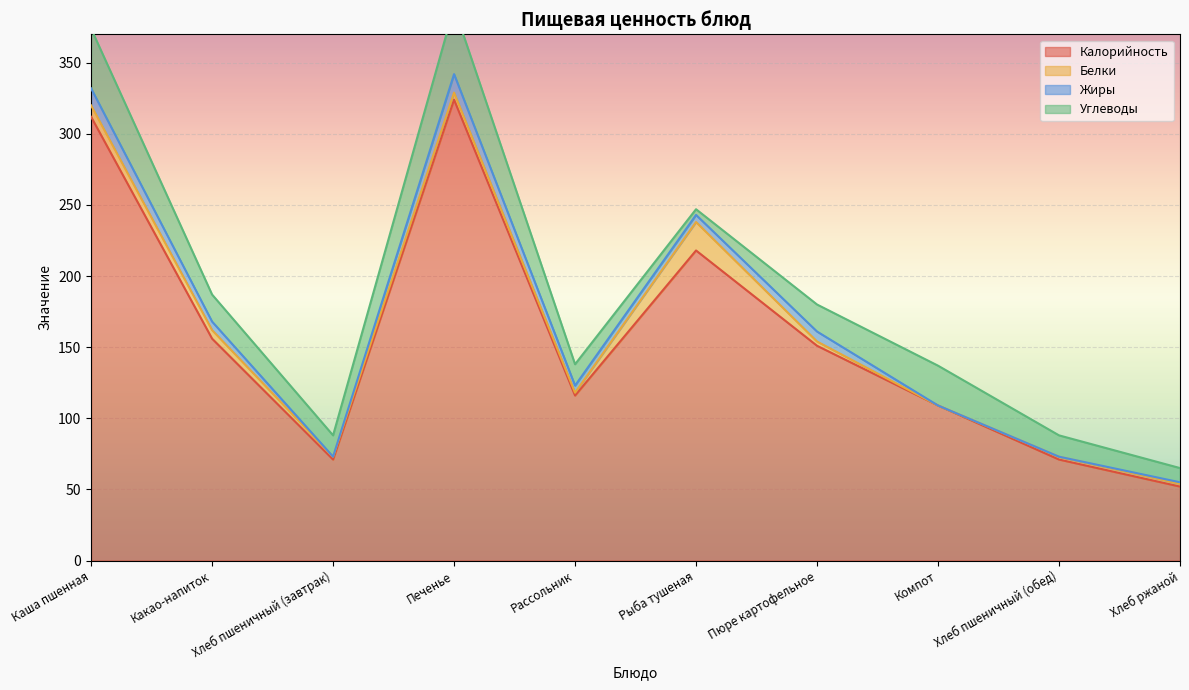

Reading left to right, what are all the values shown in this chart?

Калорийность: Каша пшенная=312	Какао-напиток=156	Хлеб пшеничный (завтрак)=71	Печенье=324	Рассольник=116	Рыба тушеная=218	Пюре картофельное=151	Компот=109	Хлеб пшеничный (обед)=71	Хлеб ржаной=52
Белки: Каша пшенная=8	Какао-напиток=6	Хлеб пшеничный (завтрак)=2	Печенье=5	Рассольник=2	Рыба тушеная=20	Пюре картофельное=3	Компот=0	Хлеб пшеничный (обед)=2	Хлеб ржаной=2
Жиры: Каша пшенная=12	Какао-напиток=6	Хлеб пшеничный (завтрак)=0	Печенье=13	Рассольник=5	Рыба тушеная=5	Пюре картофельное=7	Компот=0	Хлеб пшеничный (обед)=0	Хлеб ржаной=1
Углеводы: Каша пшенная=42	Какао-напиток=19	Хлеб пшеничный (завтрак)=15	Печенье=47	Рассольник=15	Рыба тушеная=4	Пюре картофельное=19	Компот=28	Хлеб пшеничный (обед)=15	Хлеб ржаной=10